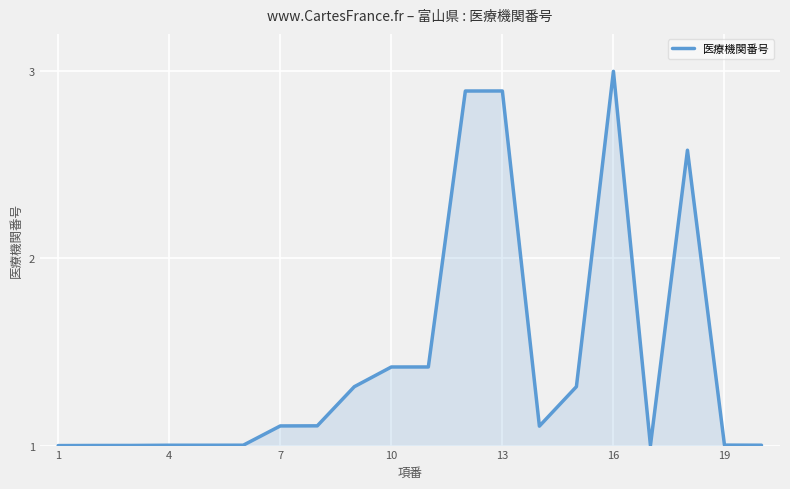

What is the difference between the maximum and minimum values?

2.0